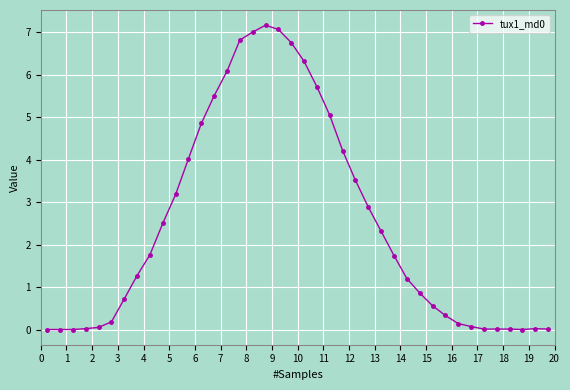

True or false: there are more than 1 points higher than both neighbors.

True